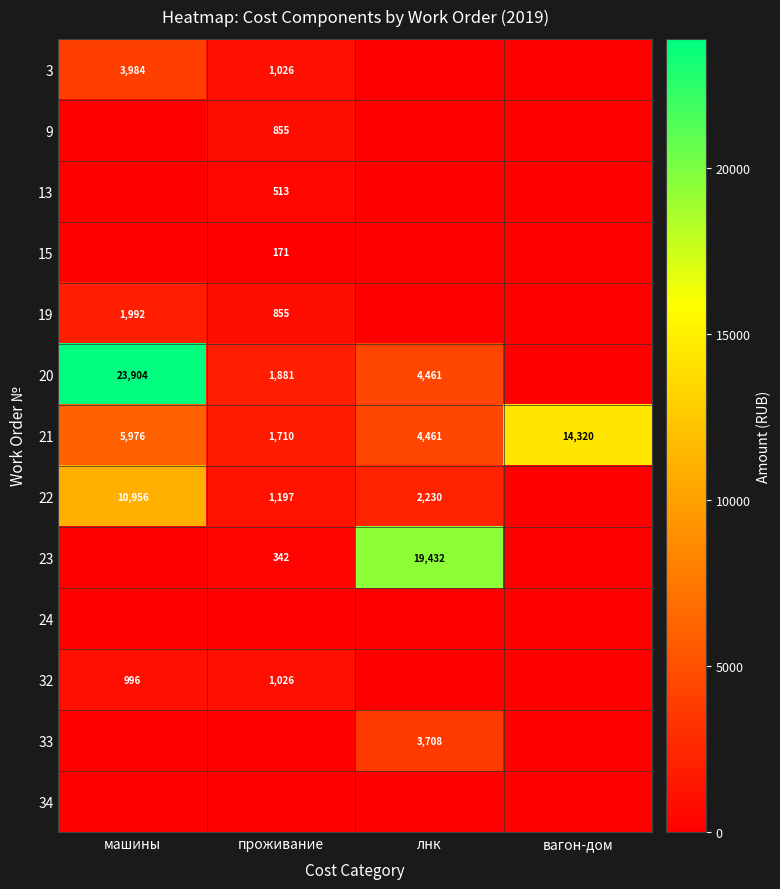

What is the difference between the 19 values at проживание and машины?

1137